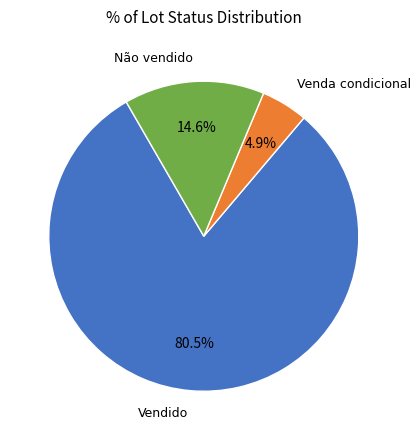

Which slice is the smallest?

Venda condicional